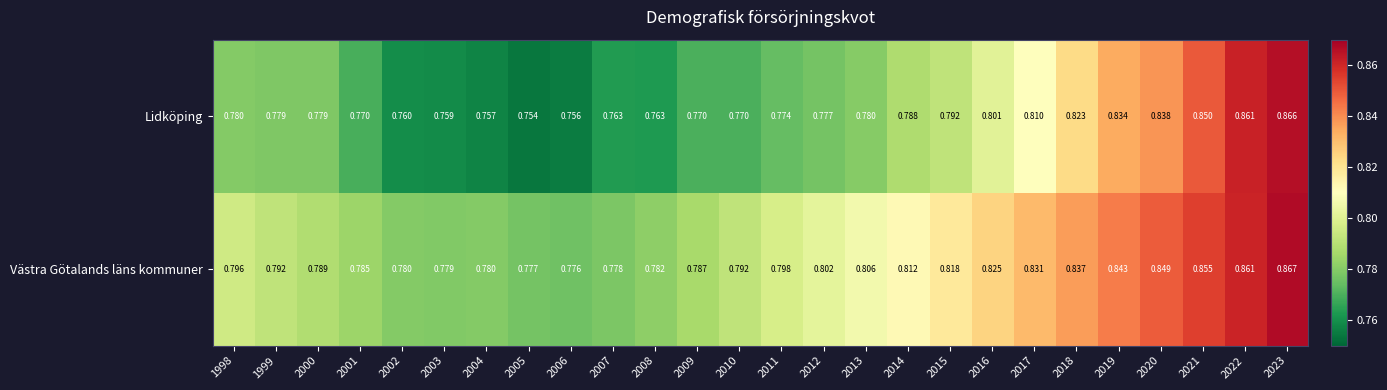

Rank the series by their maximum value, from highest to lowest.

Västra Götalands läns kommuner, Lidköping